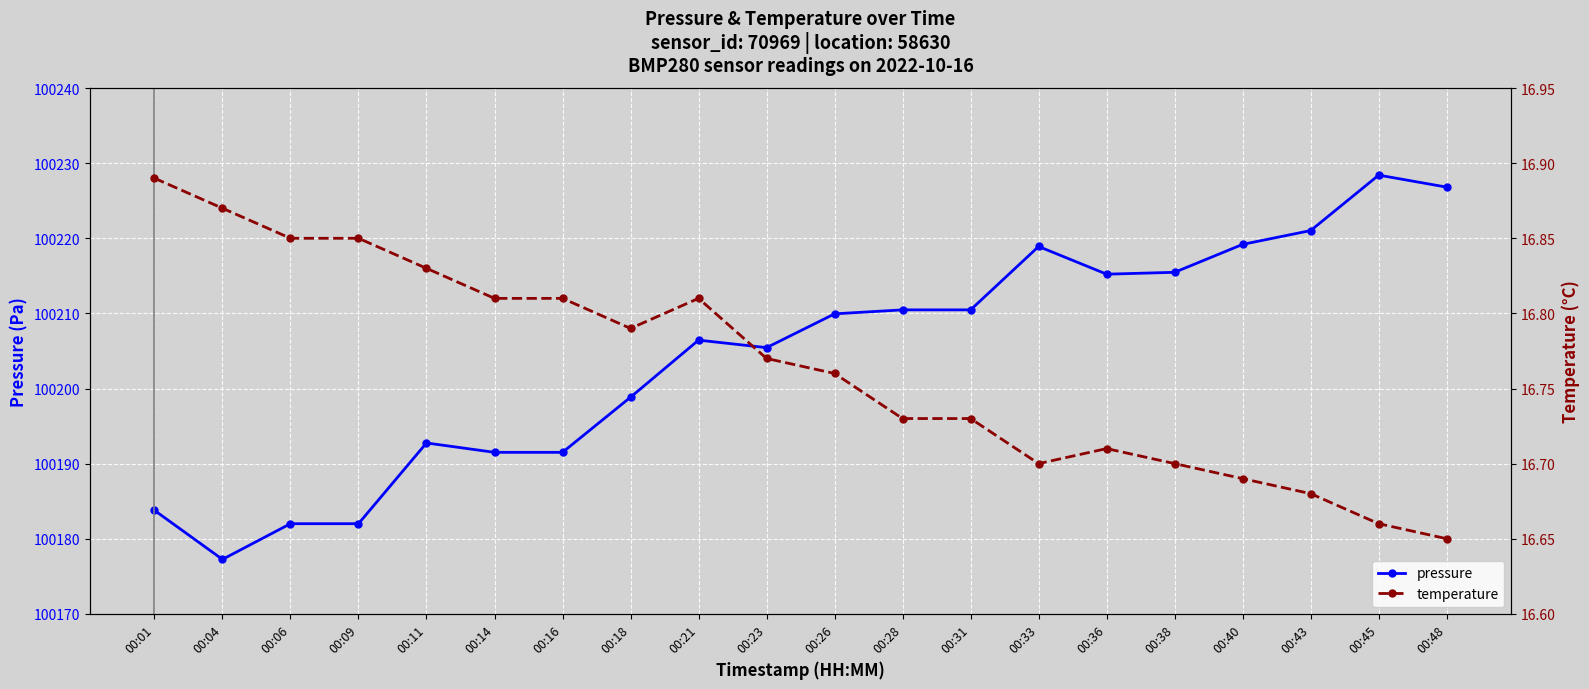

In pressure, how many points are lower than both neighbors (excluding endpoints)?

3